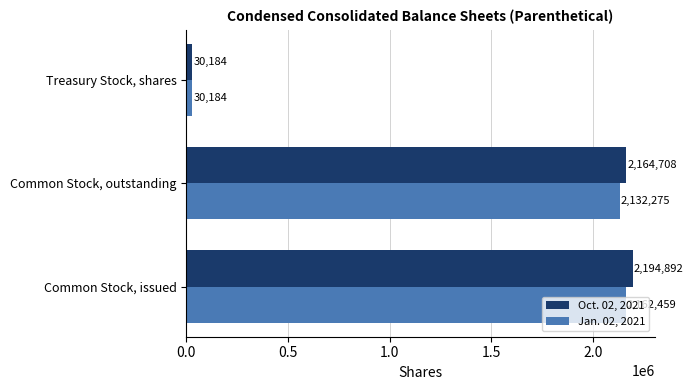

What is the highest value of the Oct. 02, 2021 series?

2194892